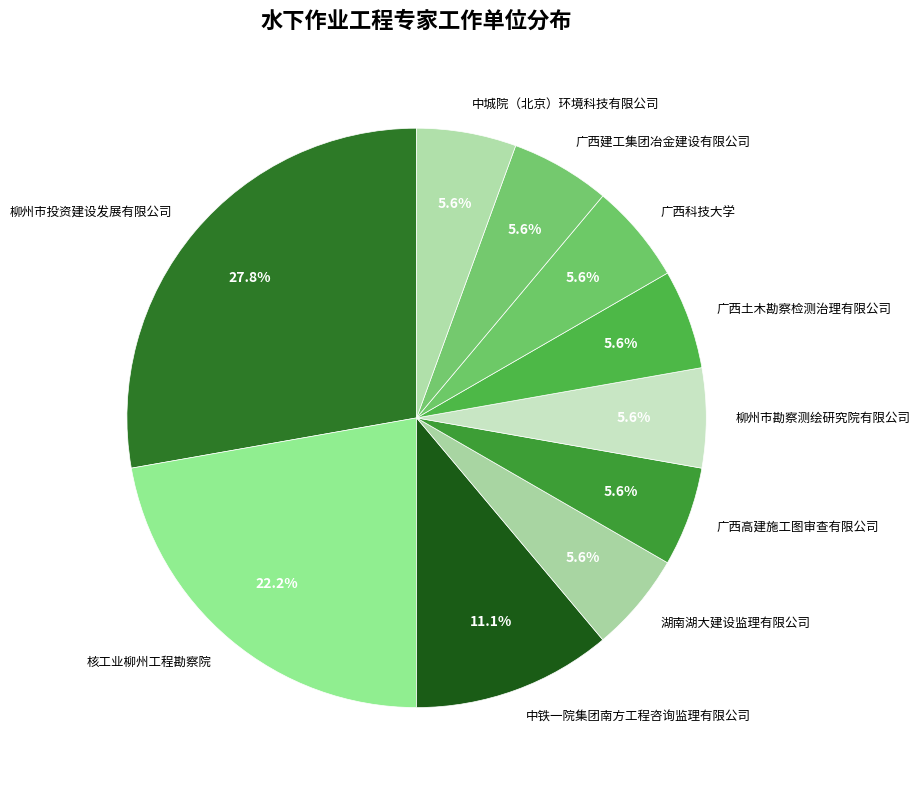

To the nearest percent, what is the difference between the largest and smallest slice percentages?

22%